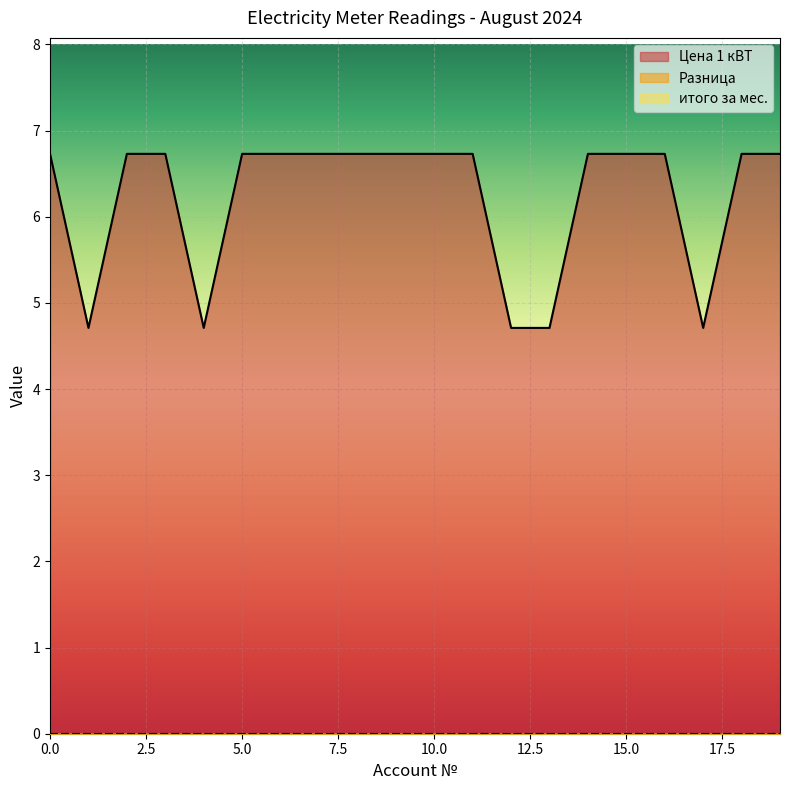

What is the total value across all series at 14?

6.7